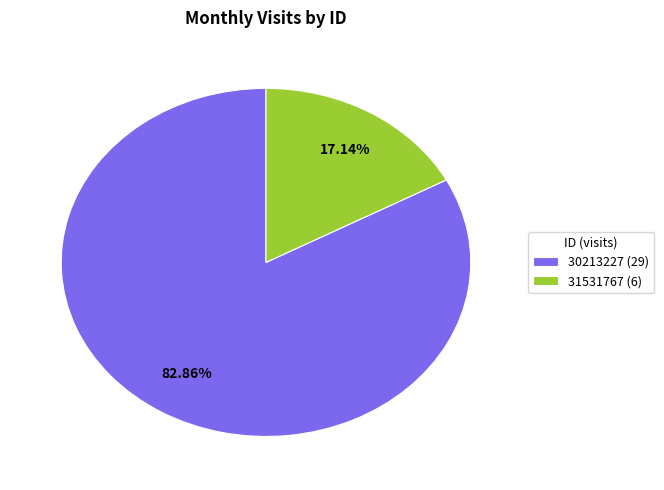

Rank the categories by value from lowest to highest.

31531767, 30213227